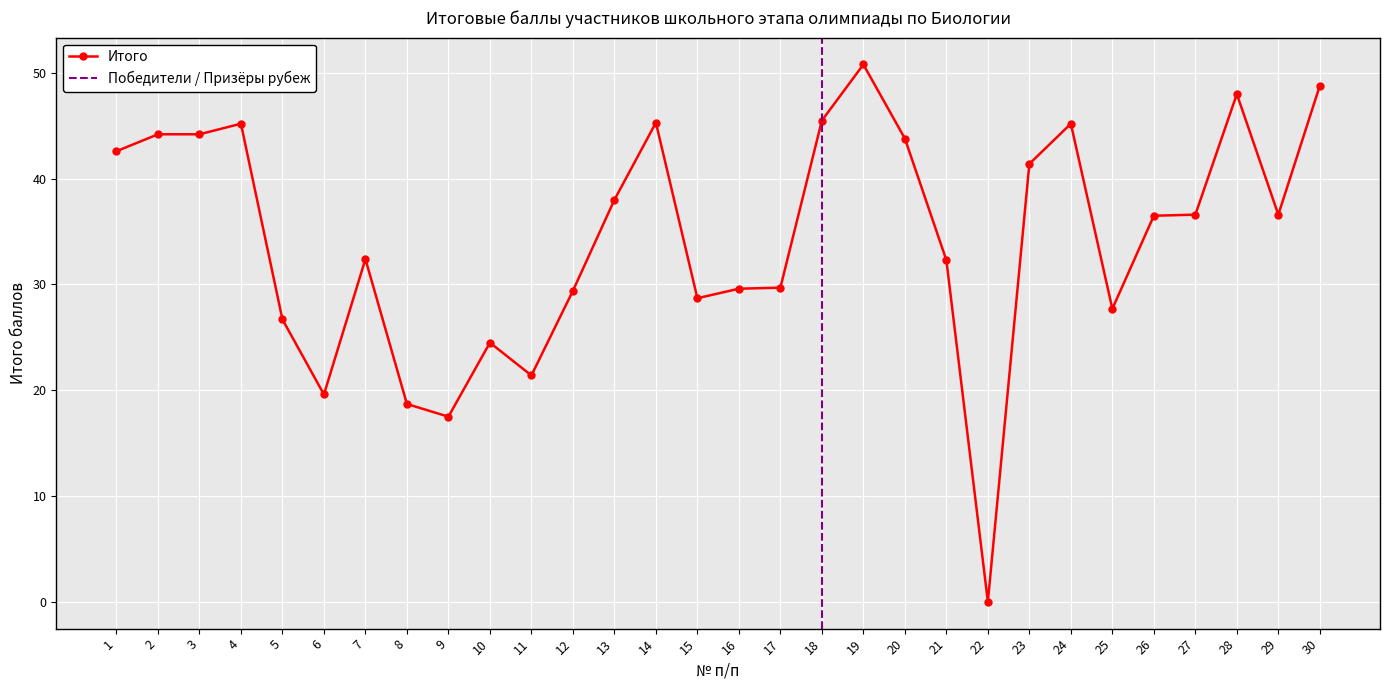

How many series are shown in this chart?

1